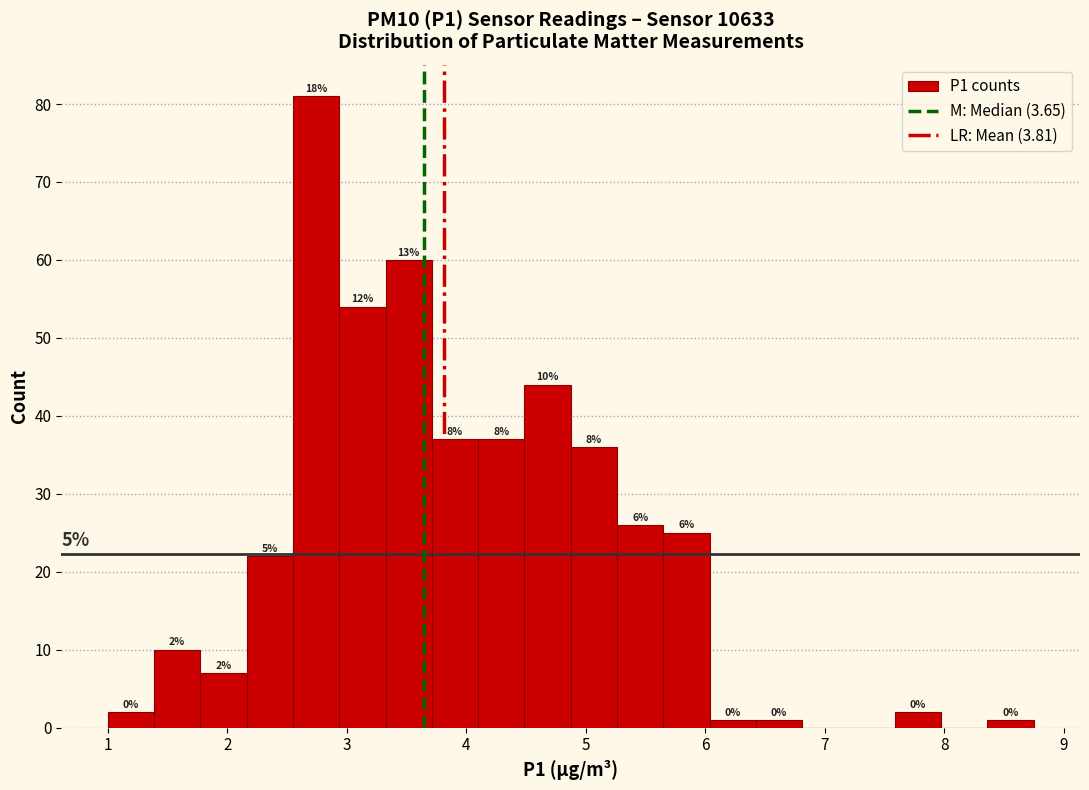

Read against the x-axis, roughly where is the centre of the tallest bar?

2.7